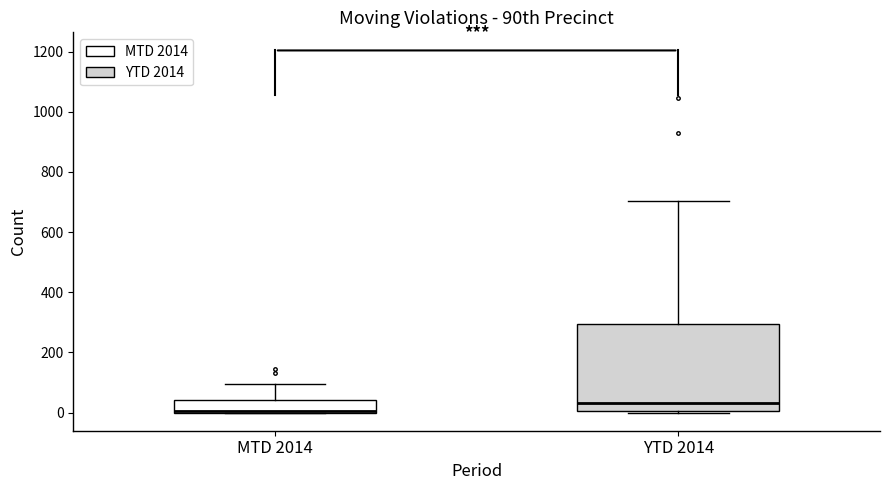

Comparing the boxes themselves (not the whiskers), which one is the tallest?

YTD 2014